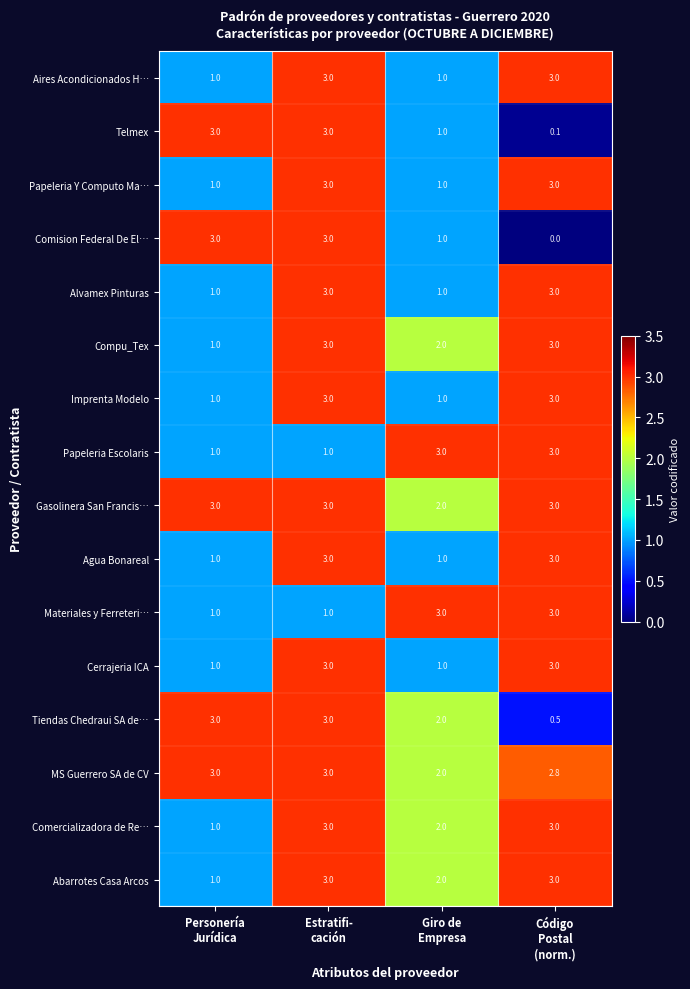

What is the average value of the Gasolinera San Francis… series?

2.8